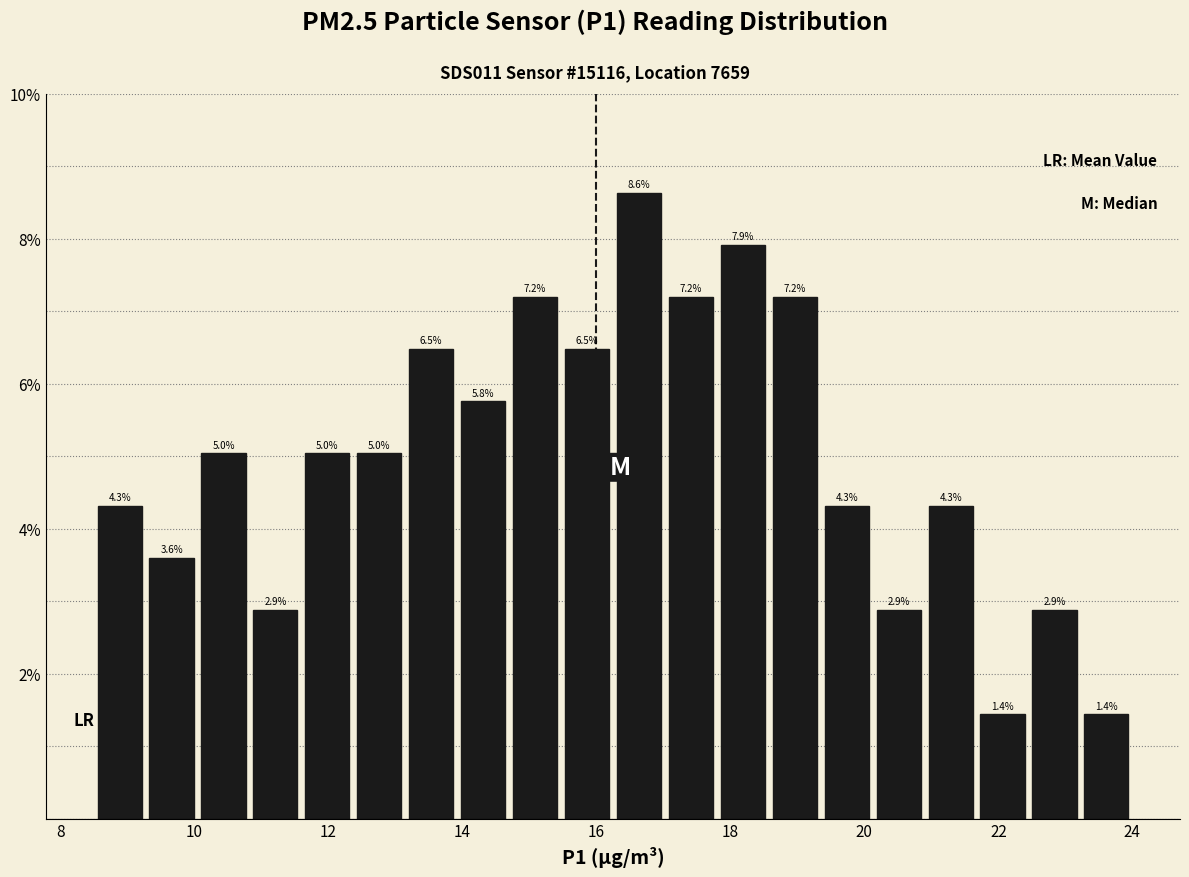

Read against the x-axis, roughly where is the centre of the tallest bar?

16.6